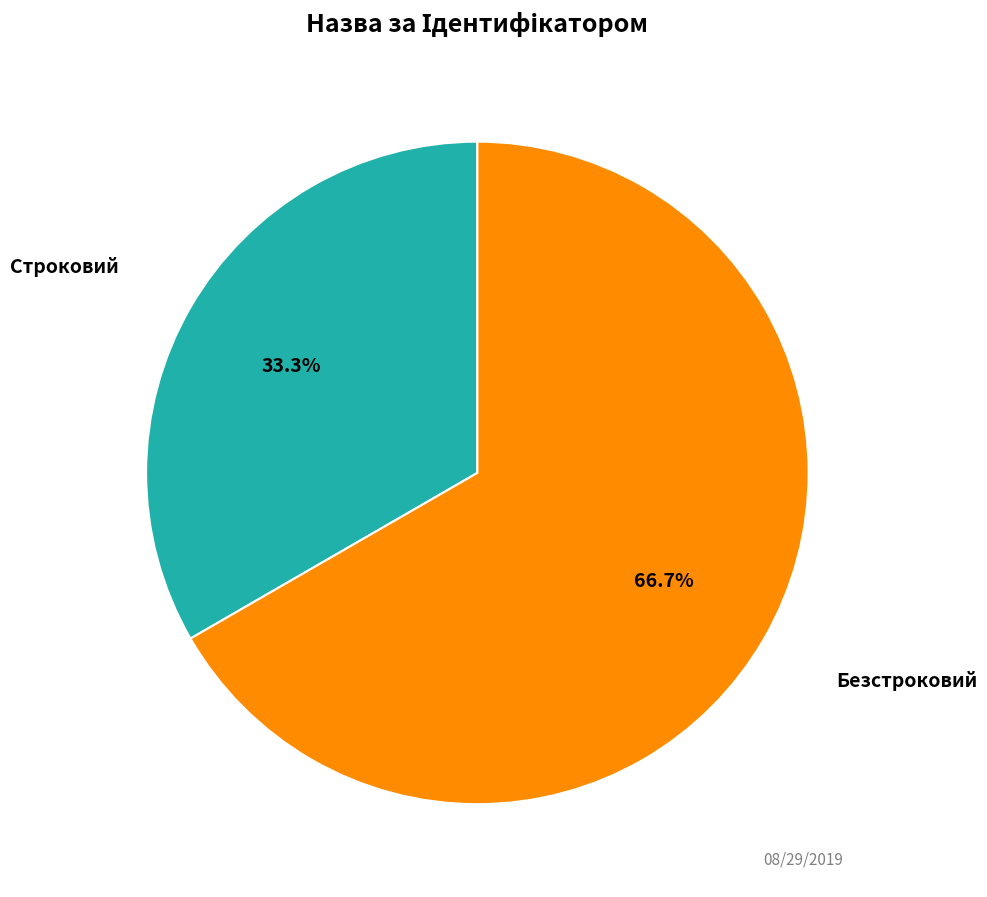

Does any single category account for the majority?

Yes